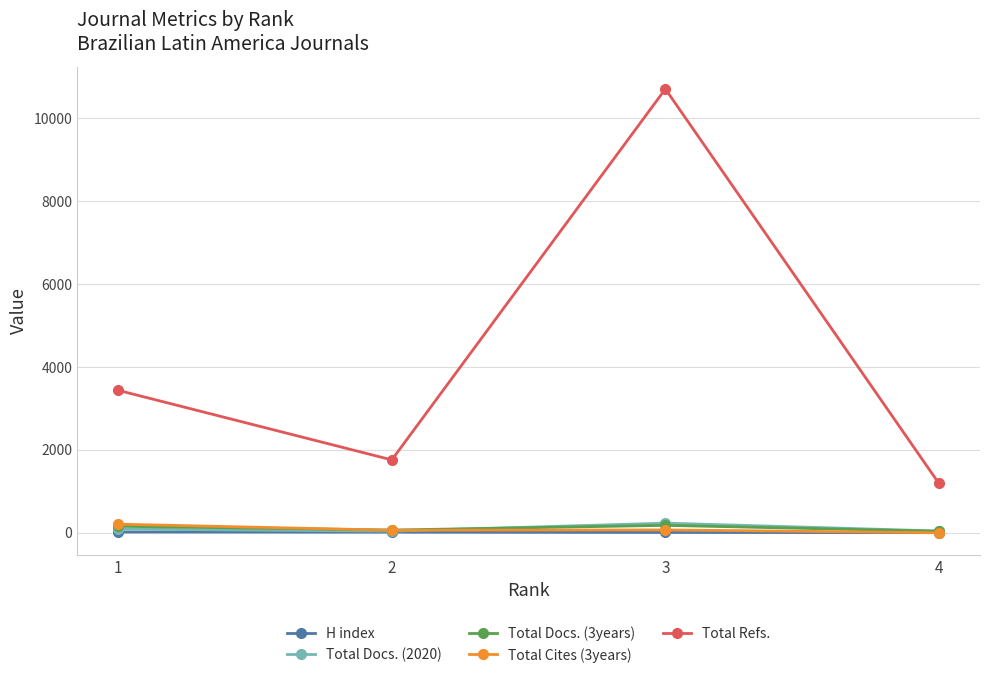

Which series has the largest total across all categories?

Total Refs.